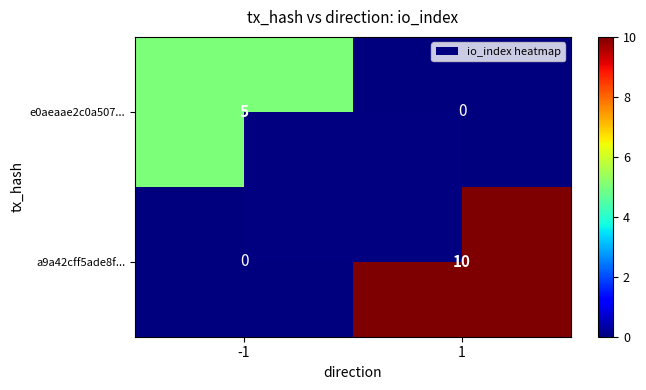

True or false: e0aeaae2c0a507... has a value of -2 at 1.

False